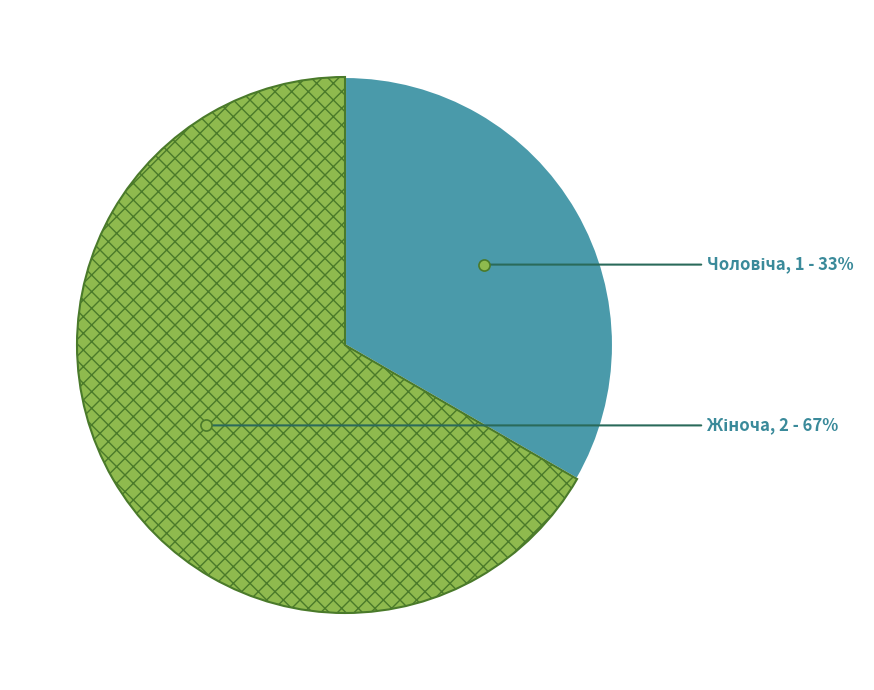

To the nearest percent, what is the average slice percentage?

50%